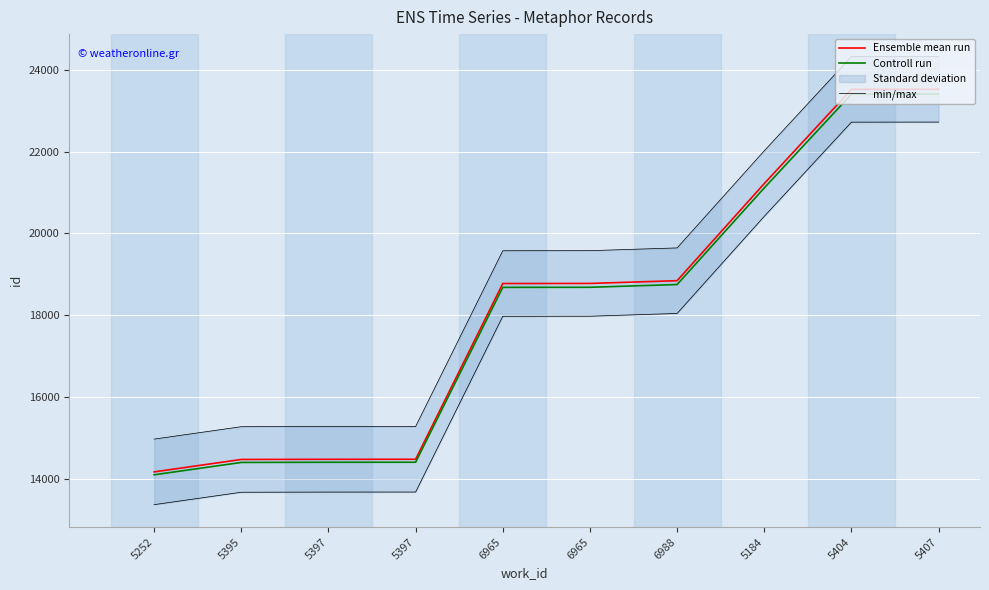

How many lines are shown in the chart?

3